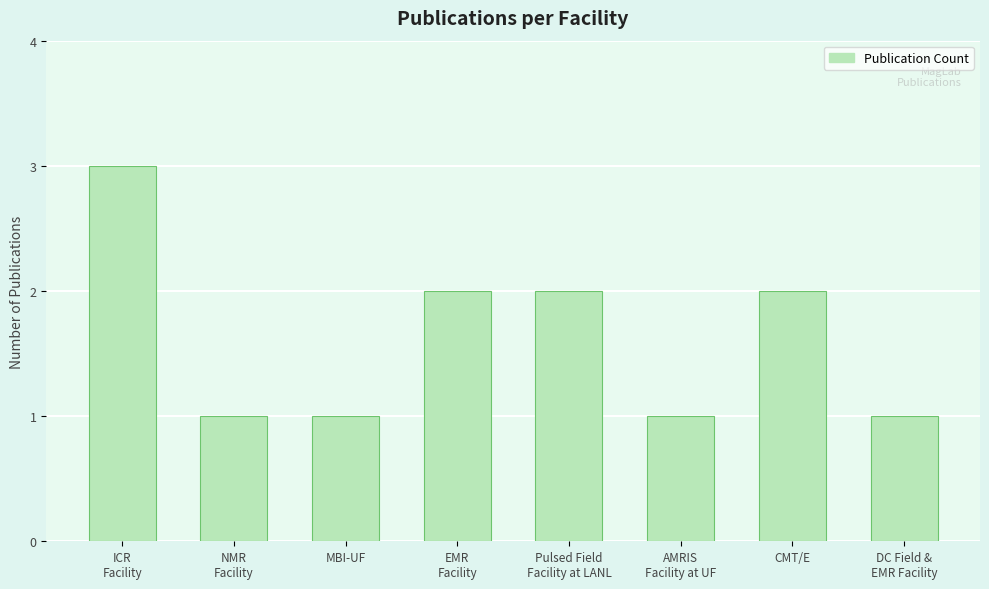

What is the difference between the second highest and second lowest values?

1